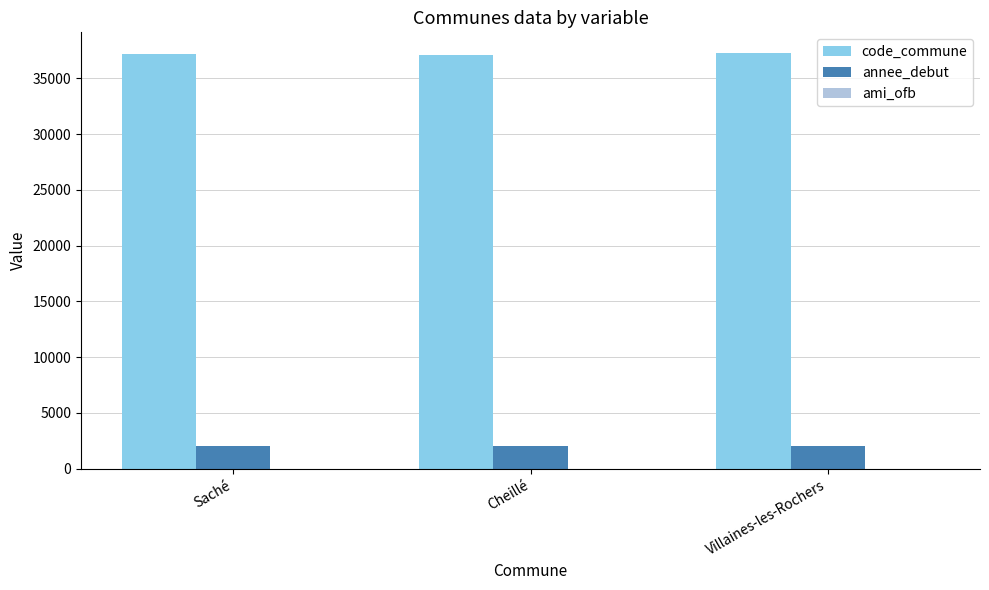

How many groups of bars are there?

3